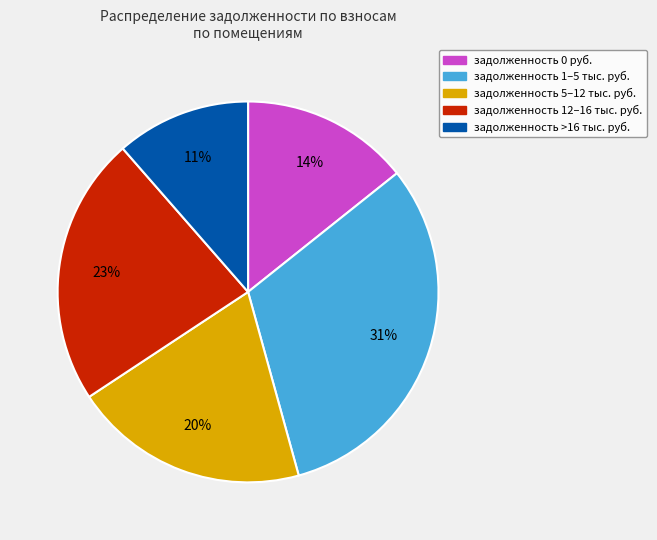

To the nearest percent, what is the average slice percentage?

20%